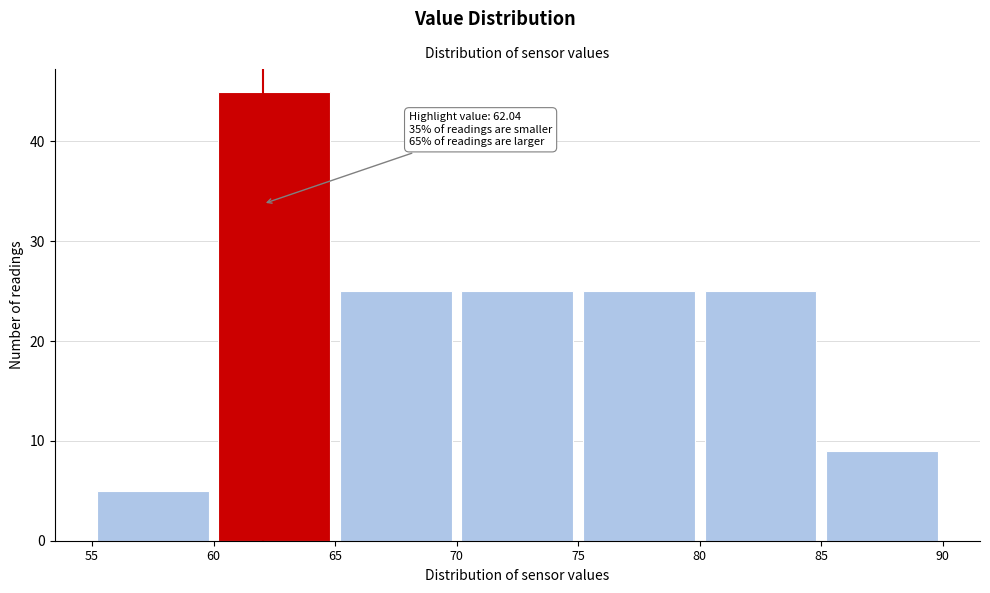

Which range on the x-axis has the tallest bar?

60 to 65